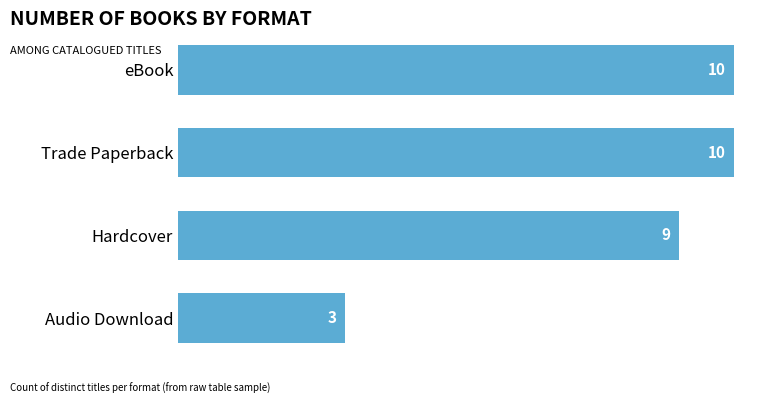

What is the maximum value shown in the chart?

10